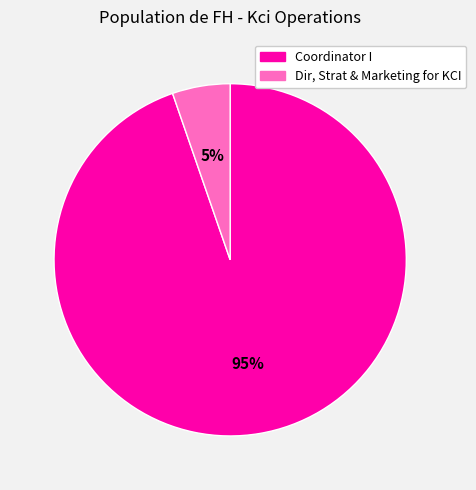

Which has a higher value, Coordinator I or Dir, Strat & Marketing for KCI?

Coordinator I